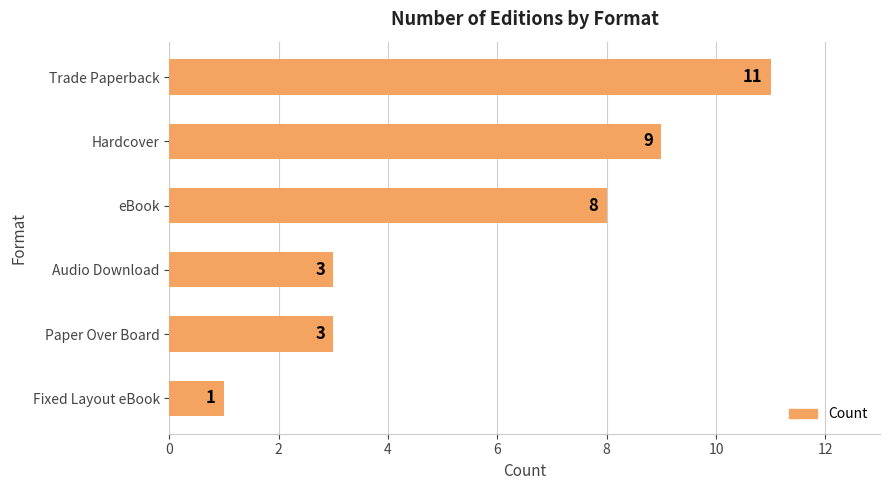

How many series are shown in this chart?

1